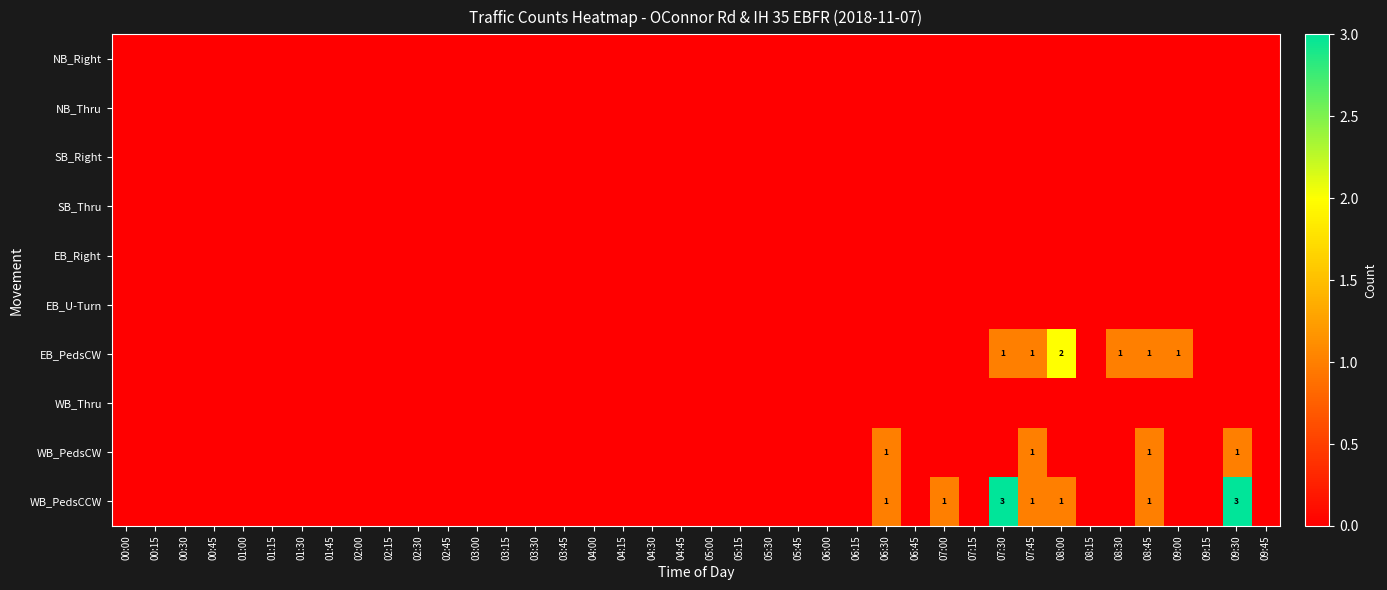

The value of WB_PedsCW at 02:00 is -1. True or false?

False